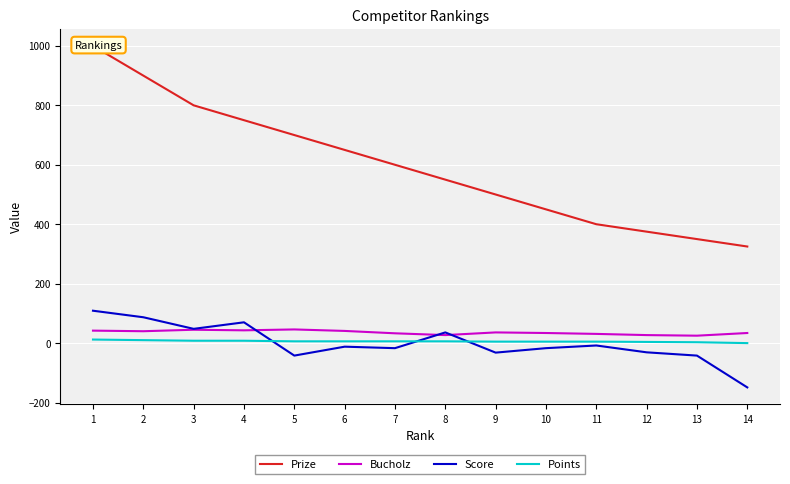

Which category has the highest value in the Points series?

1